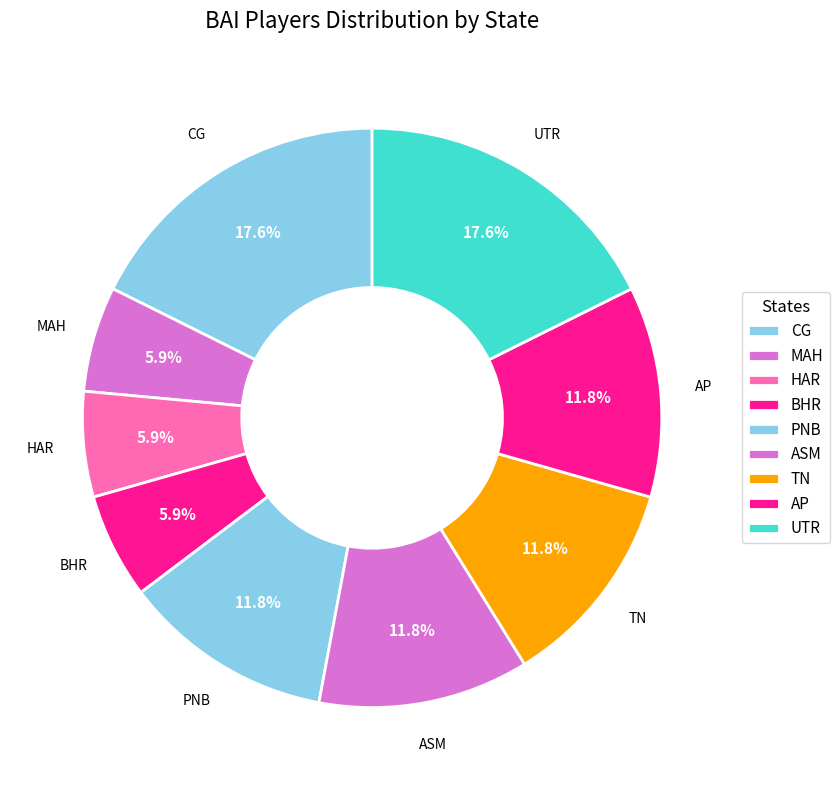

Which category has the biggest portion of the pie?

CG